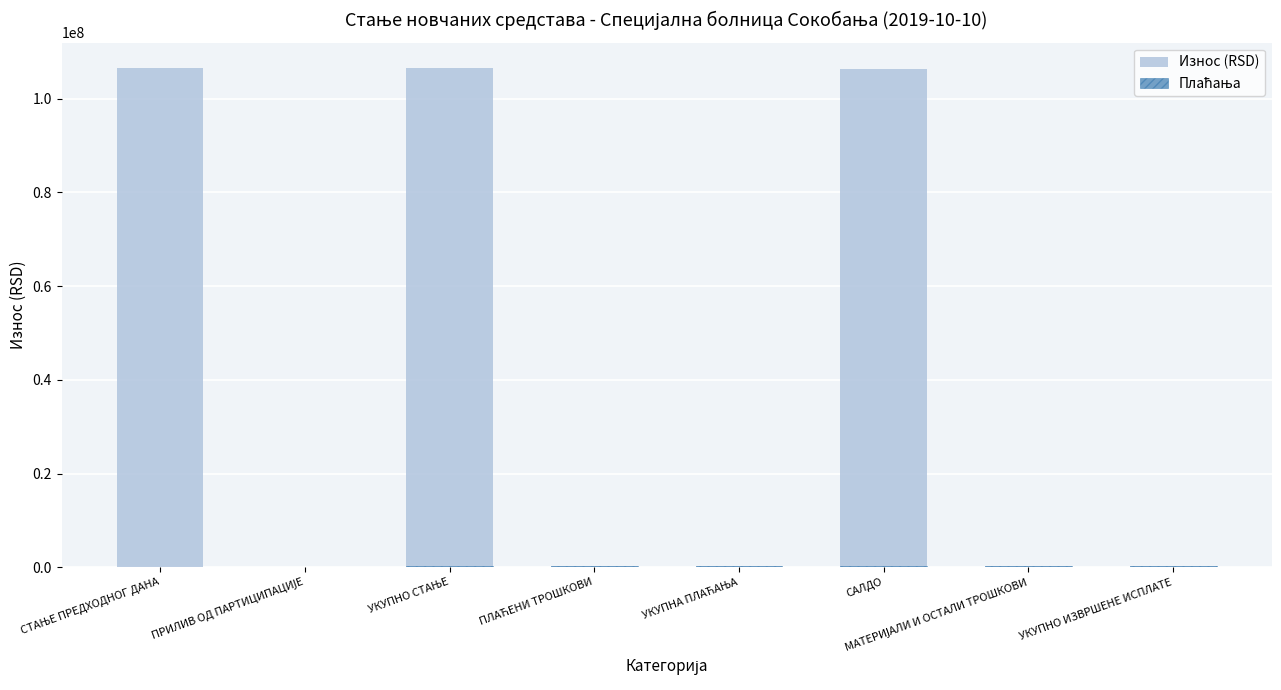

Reading left to right, list all the values displayed in this chart.

Износ (RSD): СТАЊЕ ПРЕДХОДНОГ ДАНА=106634757.8	ПРИЛИВ ОД ПАРТИЦИПАЦИЈЕ=300.0	УКУПНО СТАЊЕ=106635057.8	ПЛАЋЕНИ ТРОШКОВИ=238382.6	УКУПНА ПЛАЋАЊА=238382.6	САЛДО=106396675.3	МАТЕРИЈАЛИ И ОСТАЛИ ТРОШКОВИ=238382.6	УКУПНО ИЗВРШЕНЕ ИСПЛАТЕ=238382.6
Плаћања: СТАЊЕ ПРЕДХОДНОГ ДАНА=0.0	ПРИЛИВ ОД ПАРТИЦИПАЦИЈЕ=0.0	УКУПНО СТАЊЕ=238382.6	ПЛАЋЕНИ ТРОШКОВИ=238382.6	УКУПНА ПЛАЋАЊА=238382.6	САЛДО=238382.6	МАТЕРИЈАЛИ И ОСТАЛИ ТРОШКОВИ=238382.6	УКУПНО ИЗВРШЕНЕ ИСПЛАТЕ=238382.6